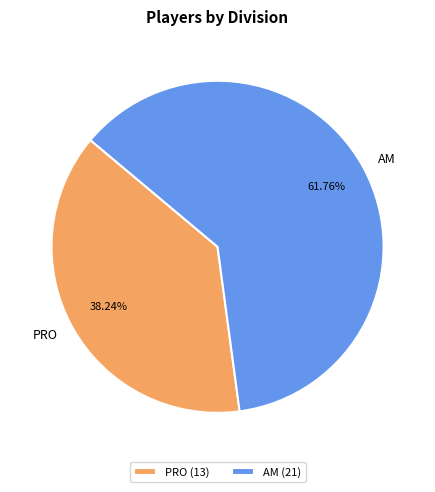

What is the total percentage of AM and PRO?

100.0%